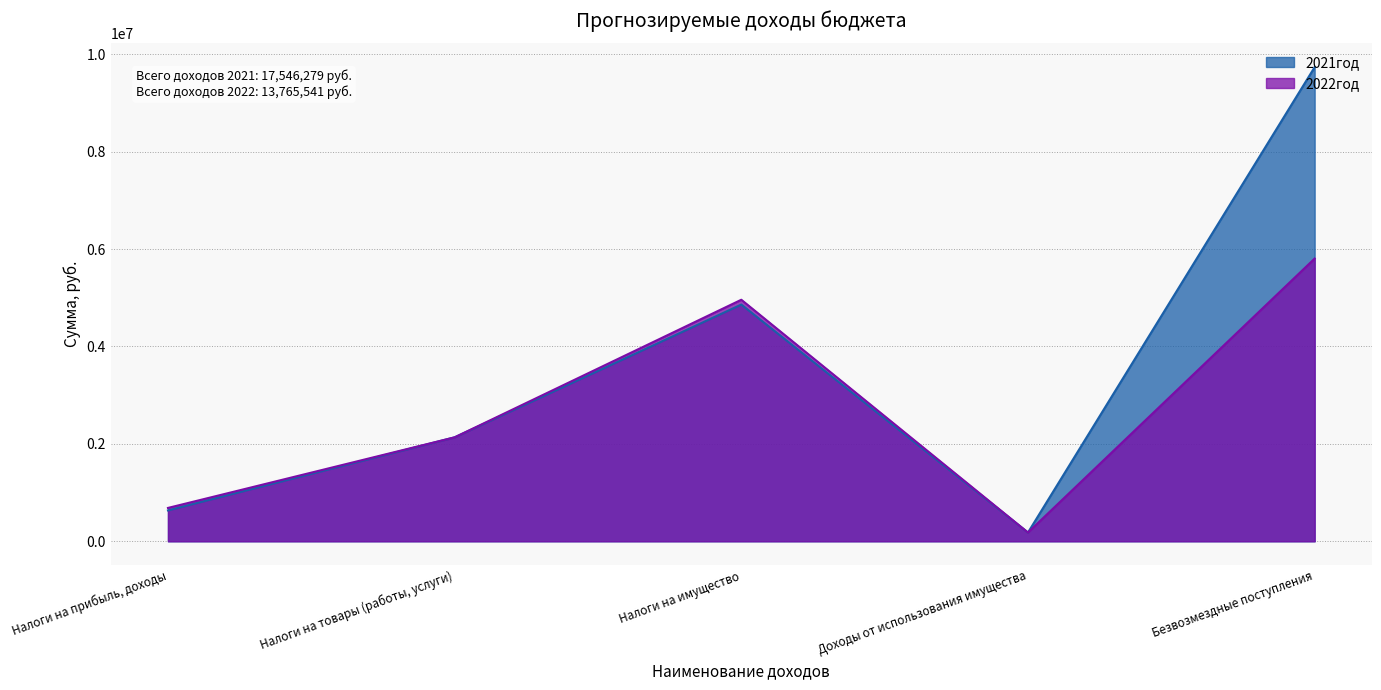

At how many categories does at least one series exceed 2568415?

2